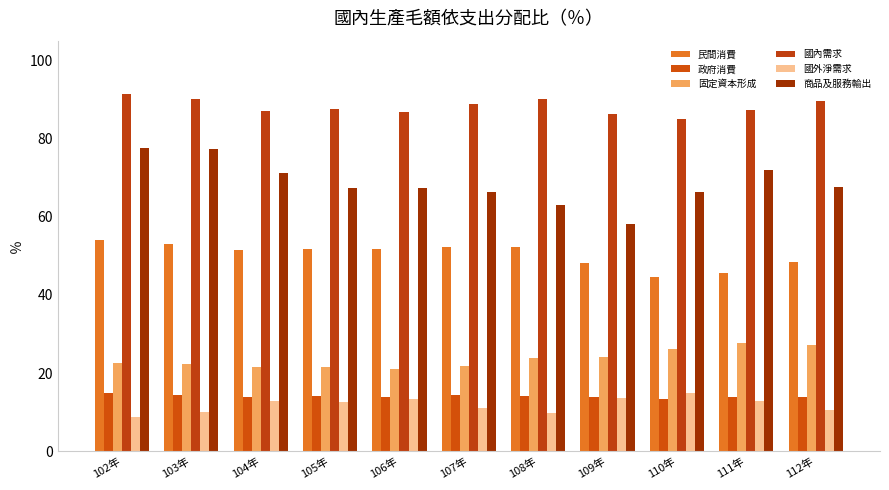

The value of 商品及服務輸出 at 106年 is 67.3. True or false?

True